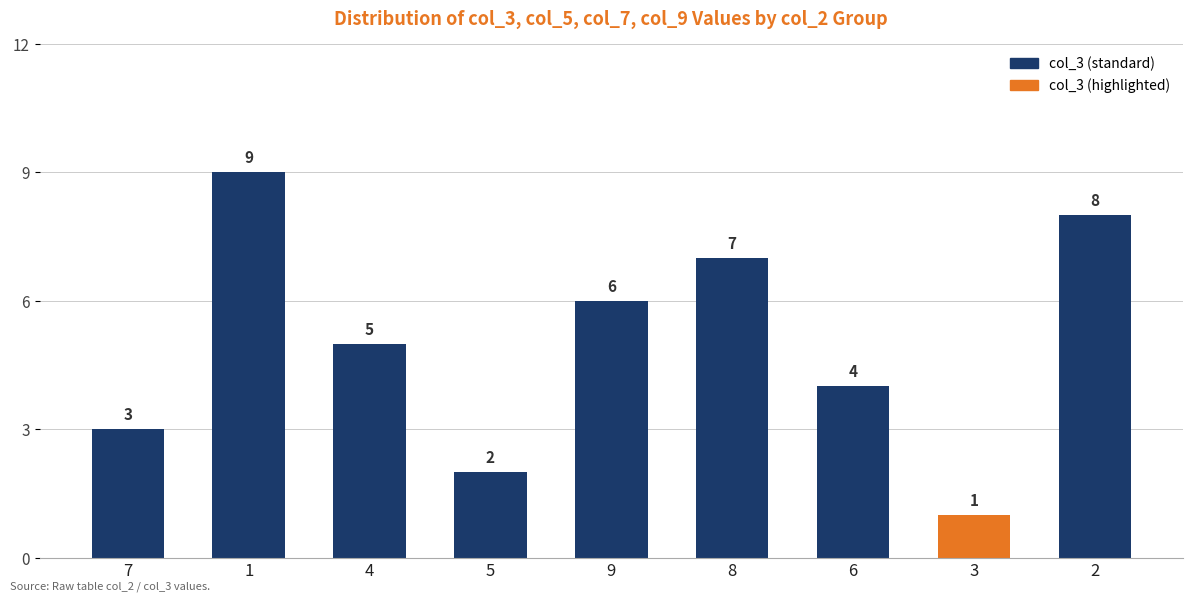

At which label is the value closest to 5?

4